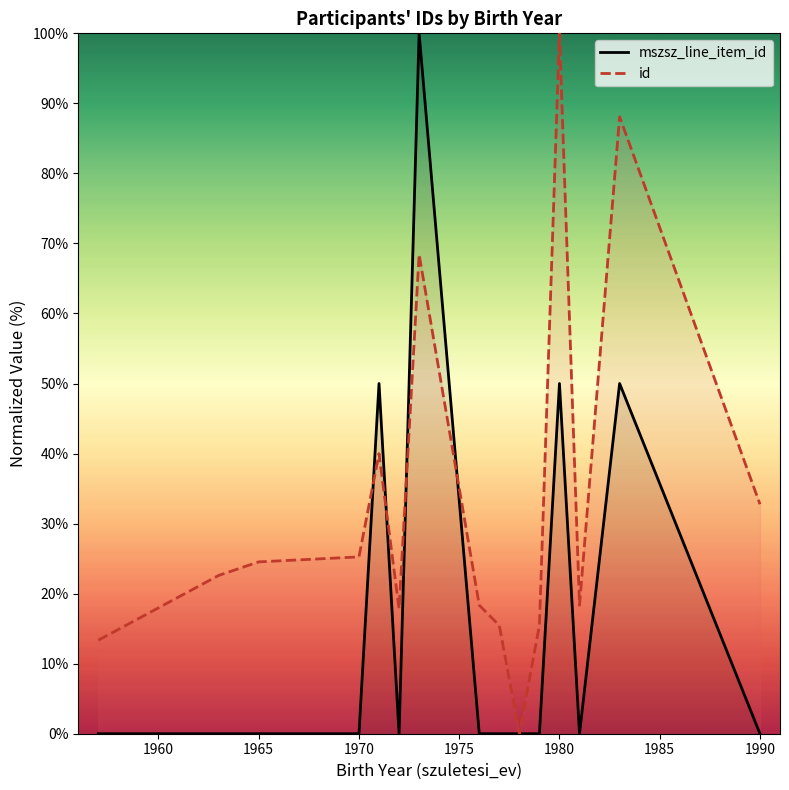

The id series shows 44.2 at 1990. True or false?

False